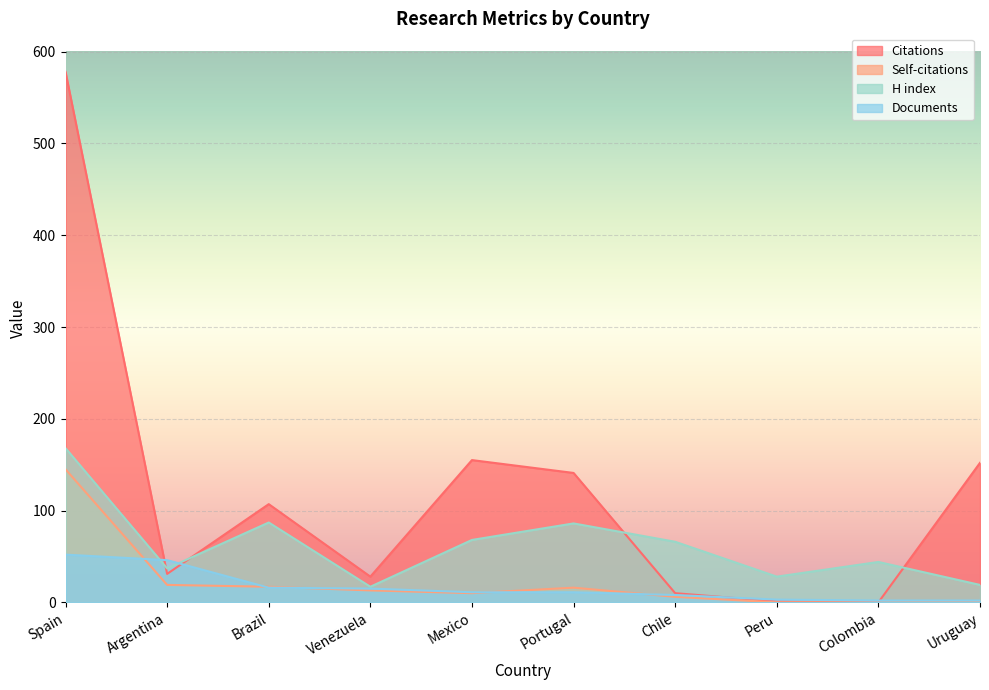

What is the spread (max minus min) of values at Peru?

28